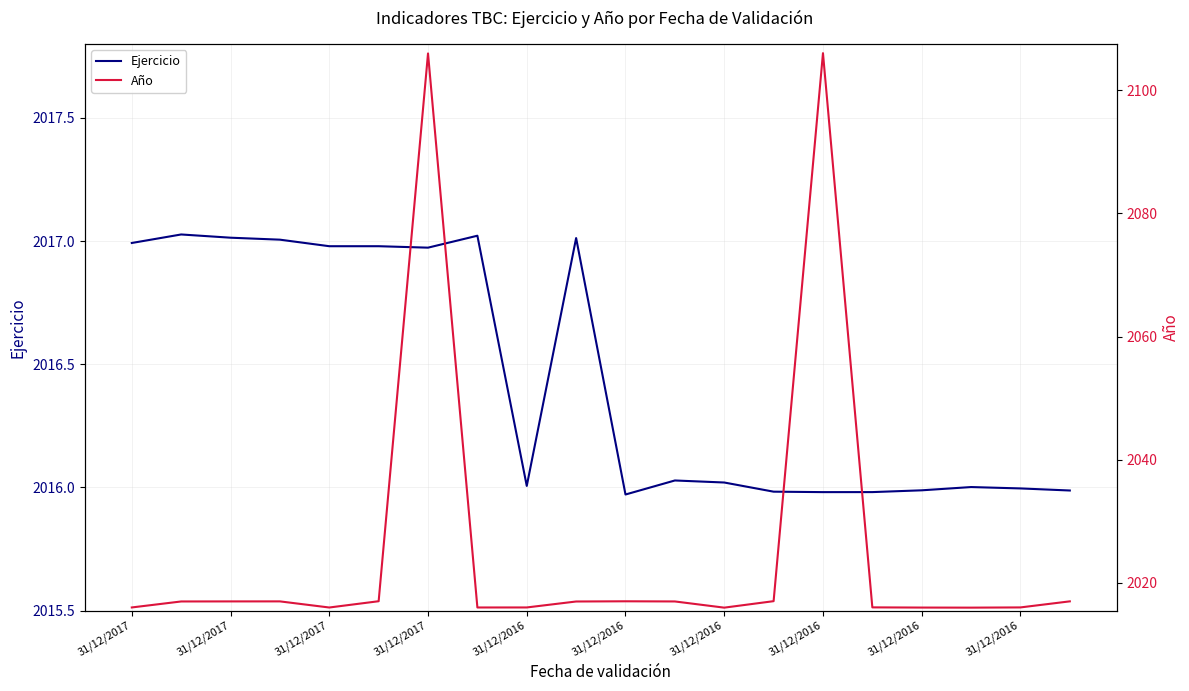

What is the difference between the maximum and second lowest values in the Año series?

90.1